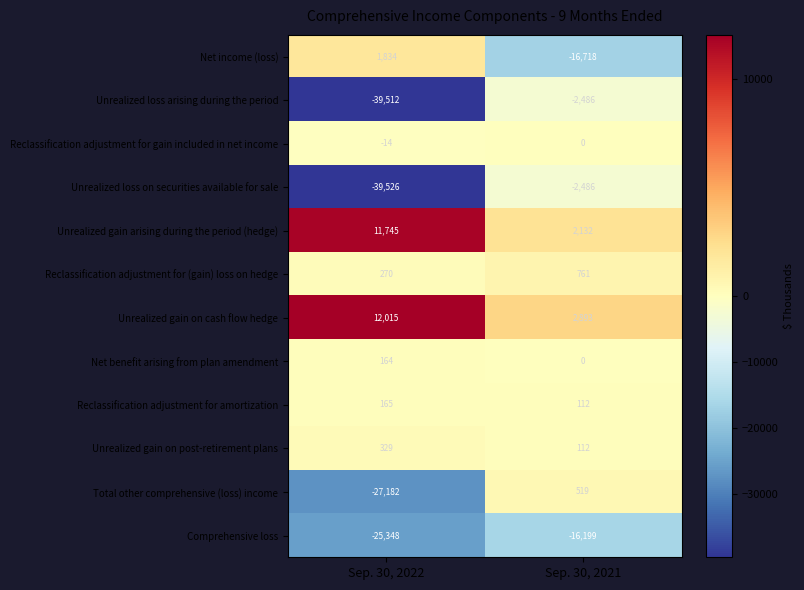

What is the sum of all Unrealized gain on post-retirement plans values?

441